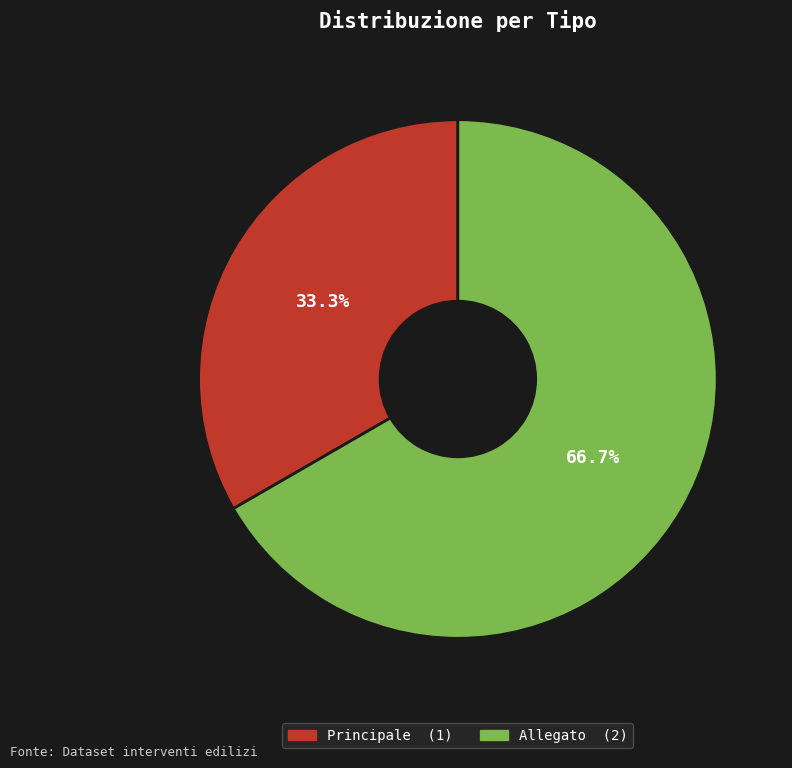

Is Principale the majority of the pie?

No